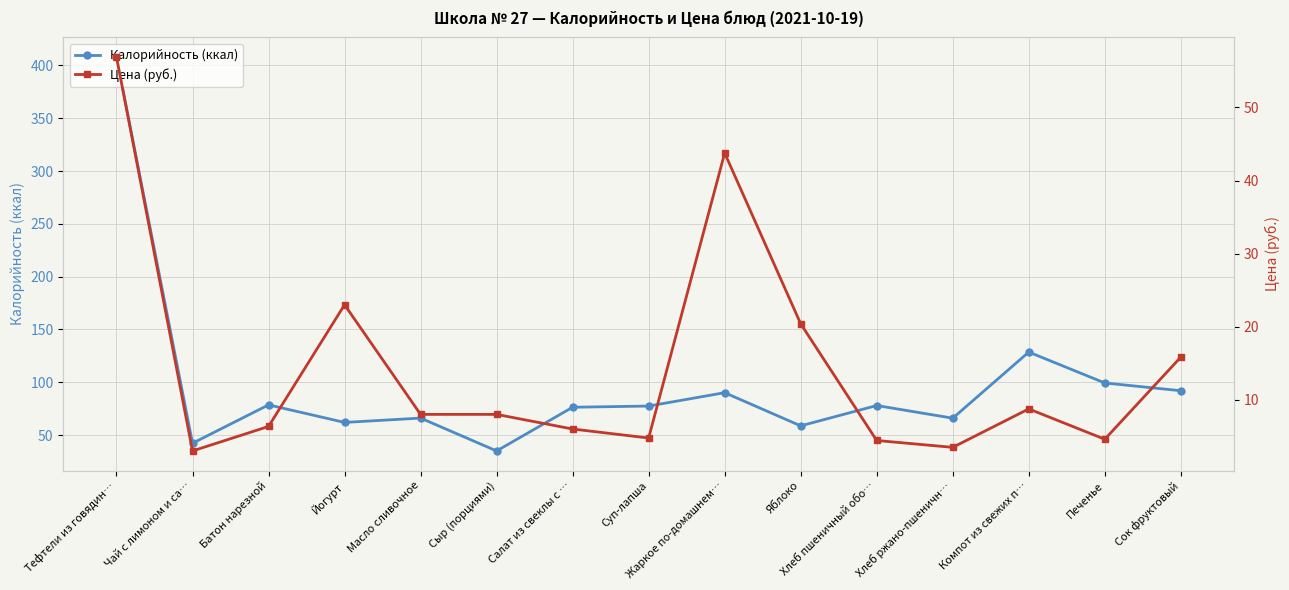

What is the spread (max minus min) of values at Масло сливочное?

58.1